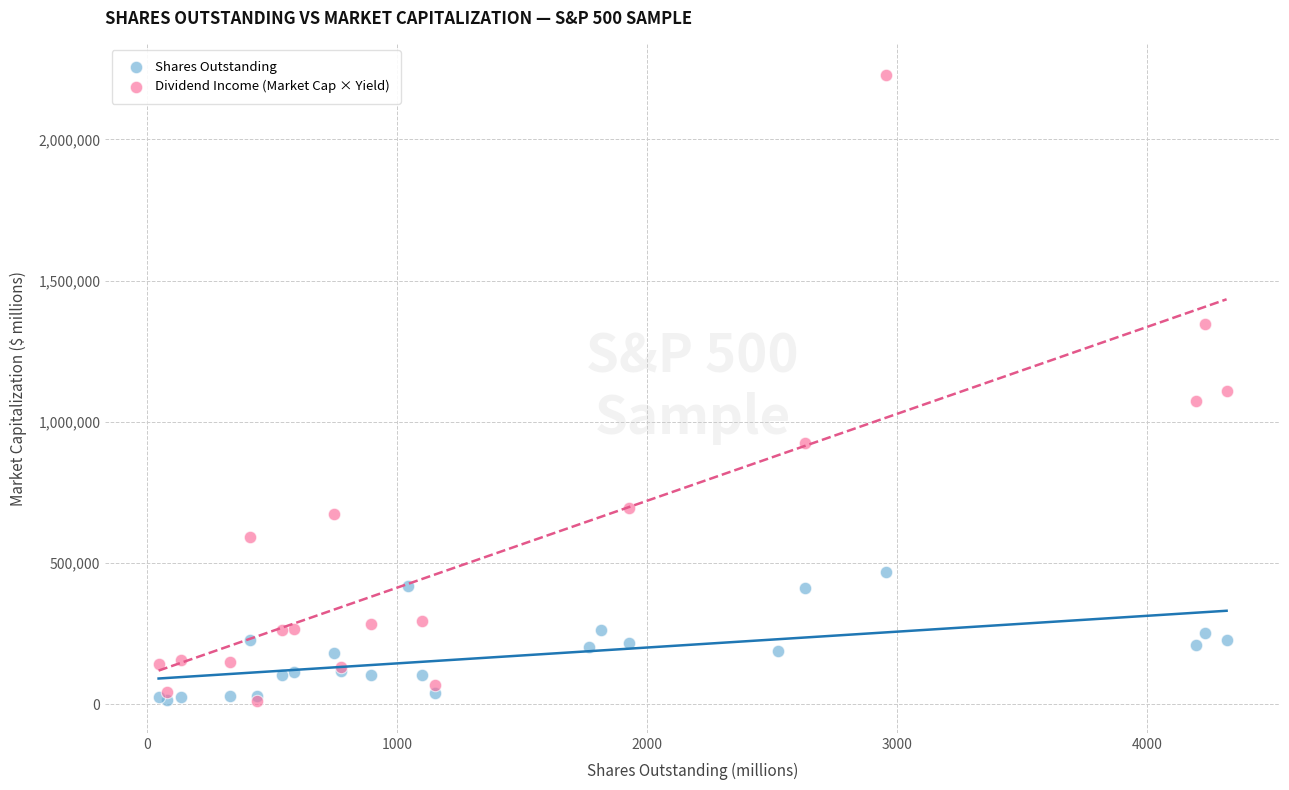

Which series has the largest Y range (max minus min)?

Dividend Income (Market Cap × Yield)